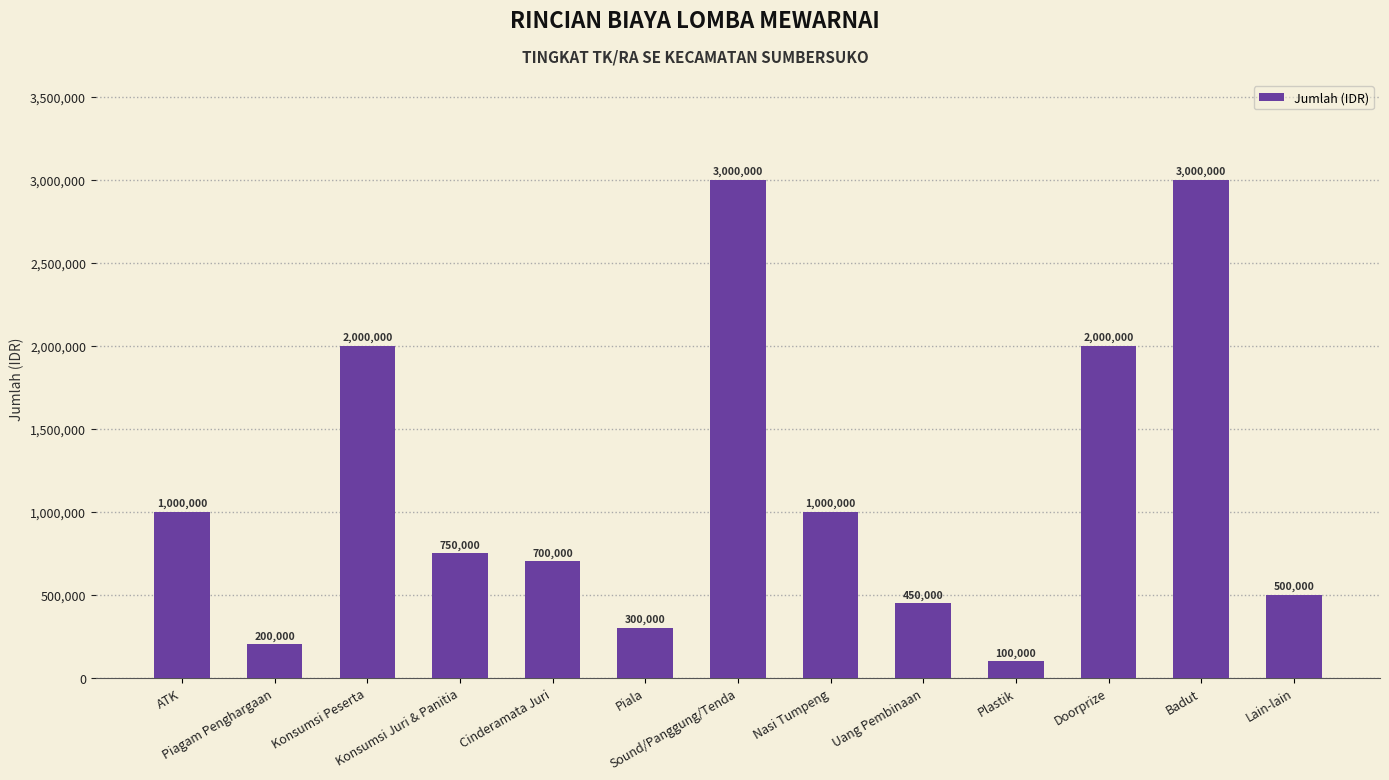

What is the value of the 7th bar from the left?

3000000